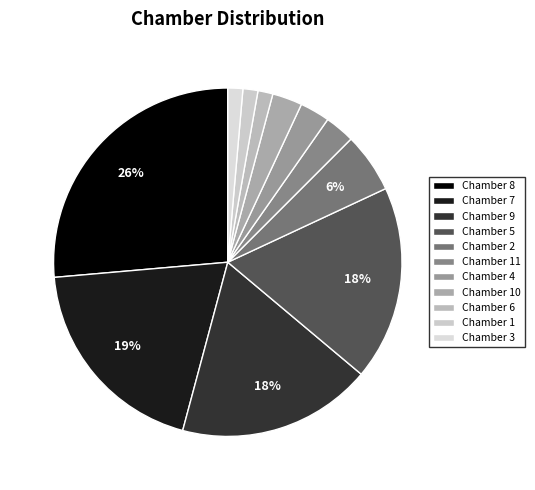

The Chamber 10 slice represents 2% of the pie. True or false?

True